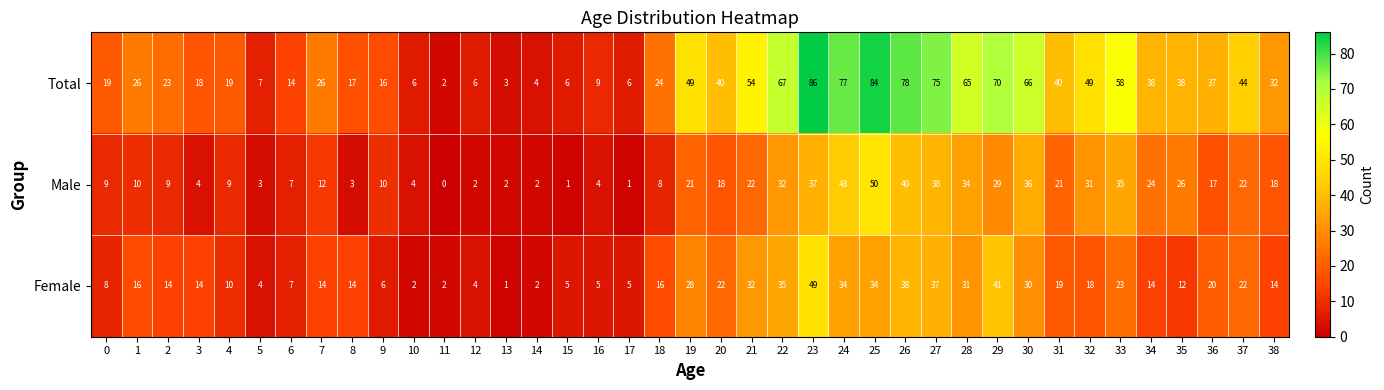

At how many categories does at least one series exceed 85?

1